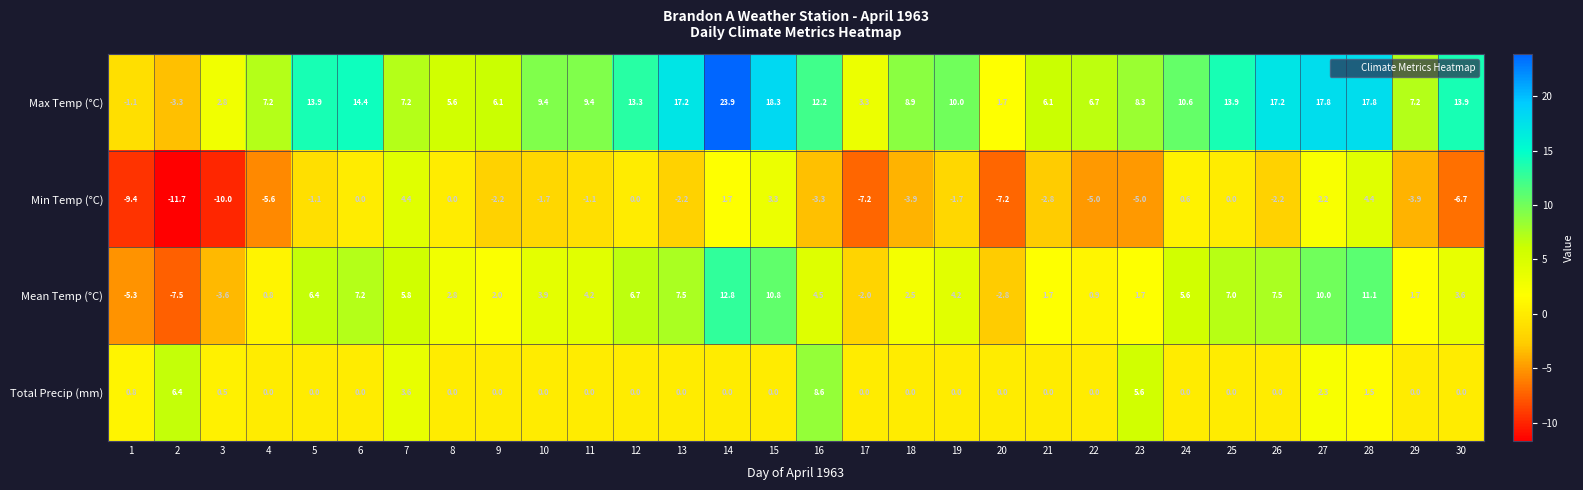

At which label does Max Temp (°C) reach its peak?

14